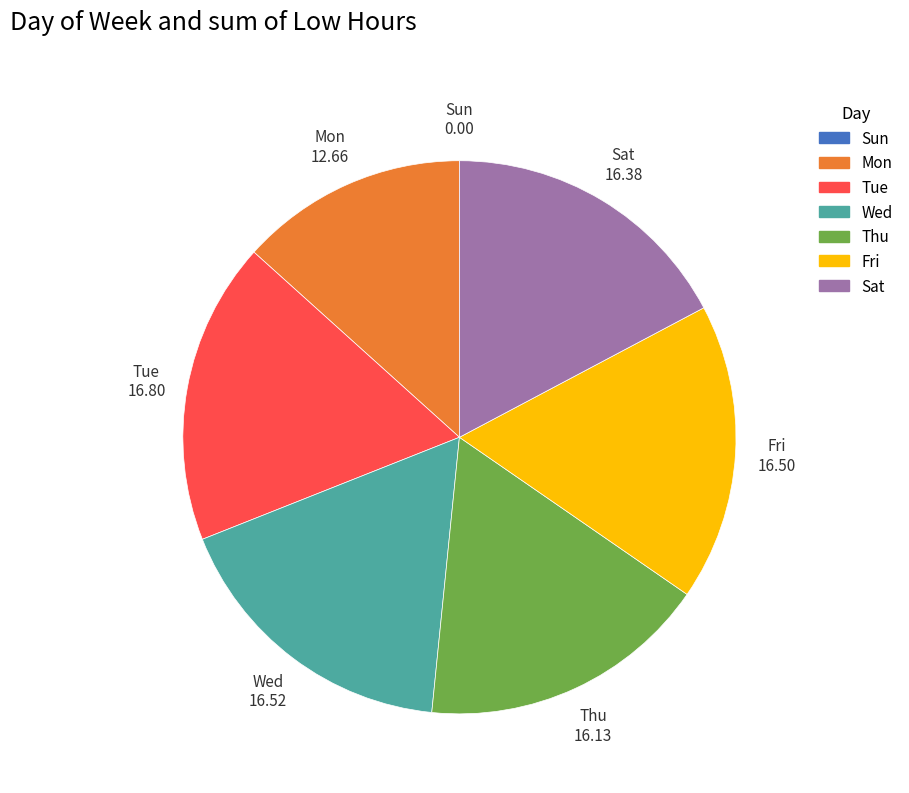

Is Sat the majority of the pie?

No